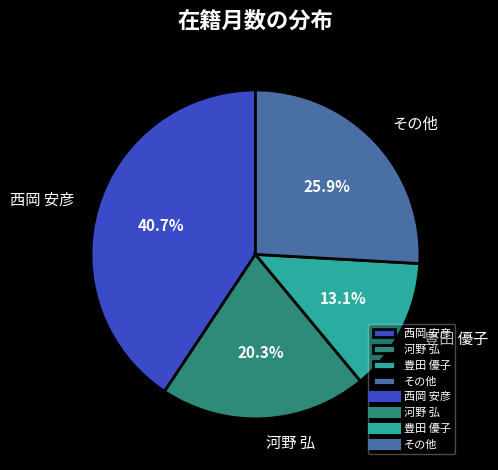

What is the ratio of the value at 豊田 優子 to the value at 河野 弘?

0.6